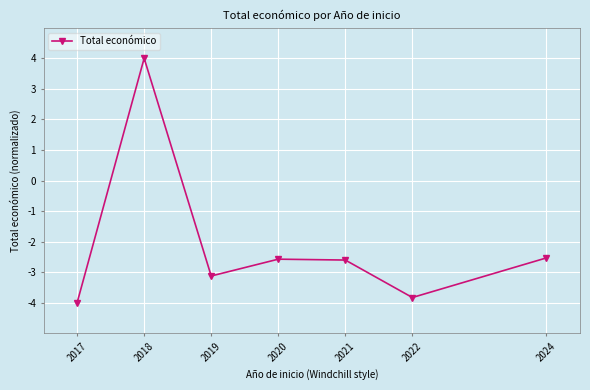

What is the greatest value displayed?

4.0